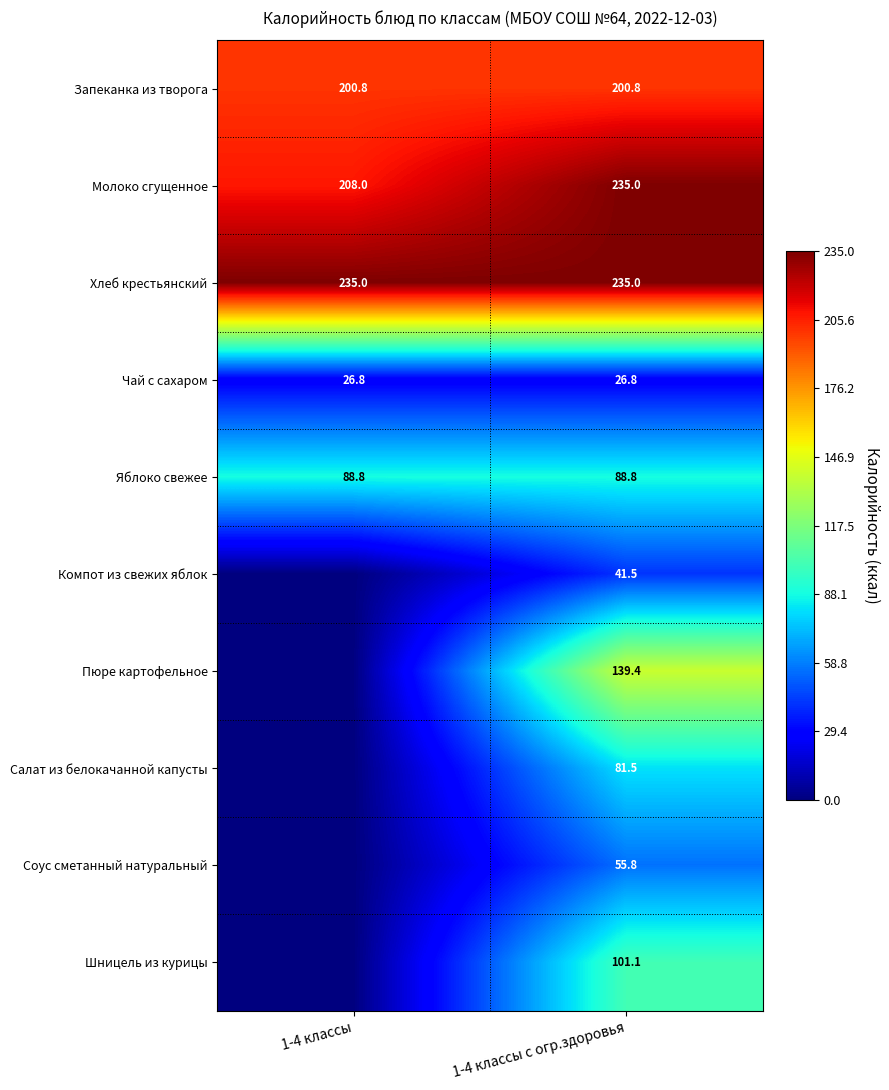

At which label does Молоко сгущенное reach its peak?

1-4 классы с огр.здоровья